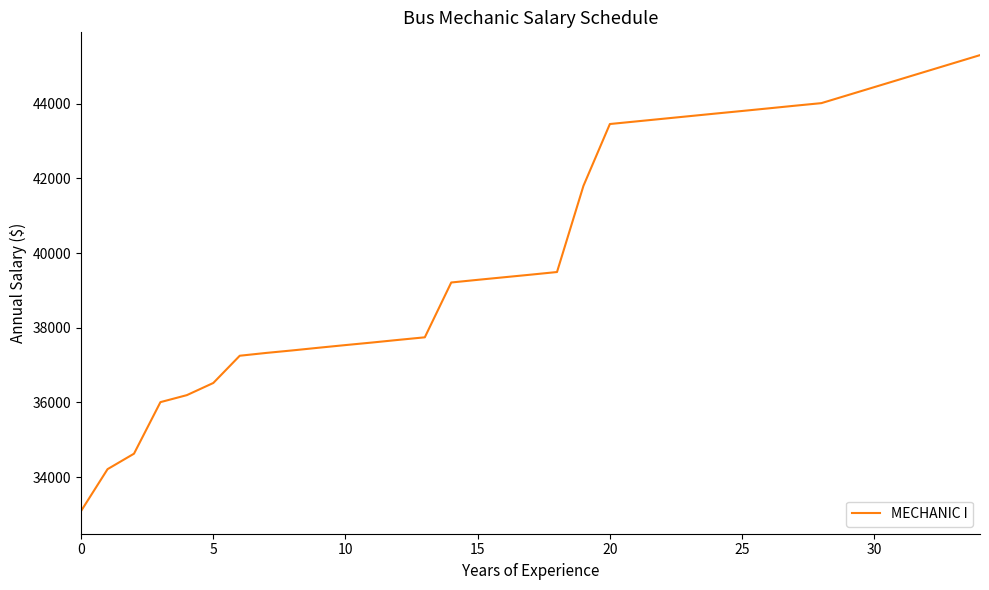

What is the difference between the maximum and minimum values?

12205.8